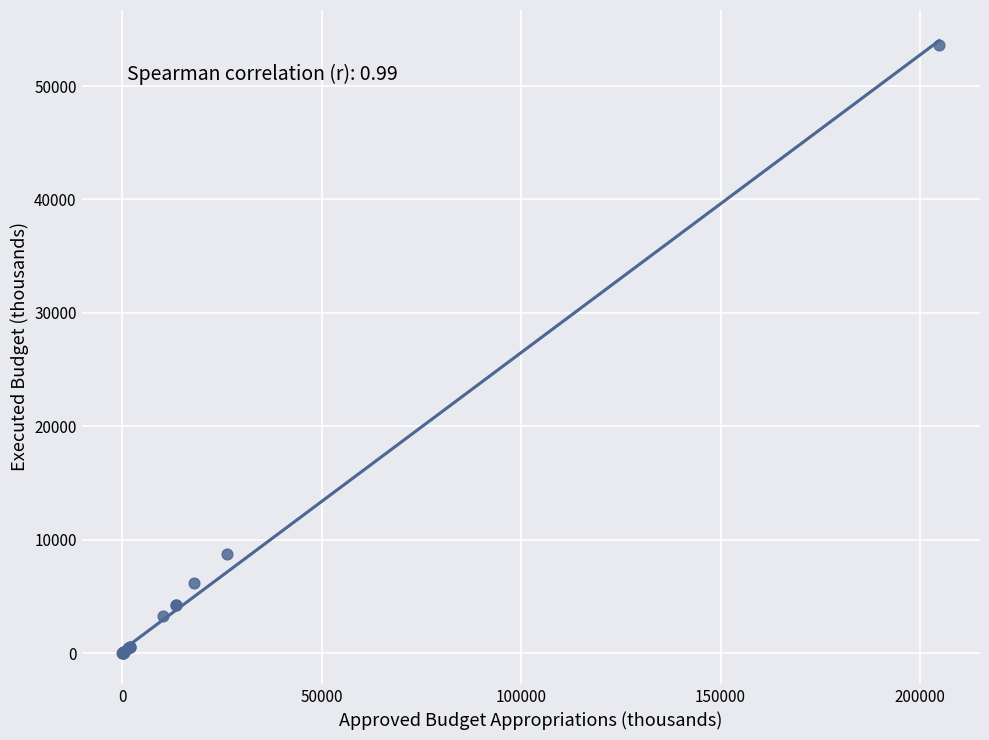

What Y value in the scatter plot is closest to 26815?

8760.9